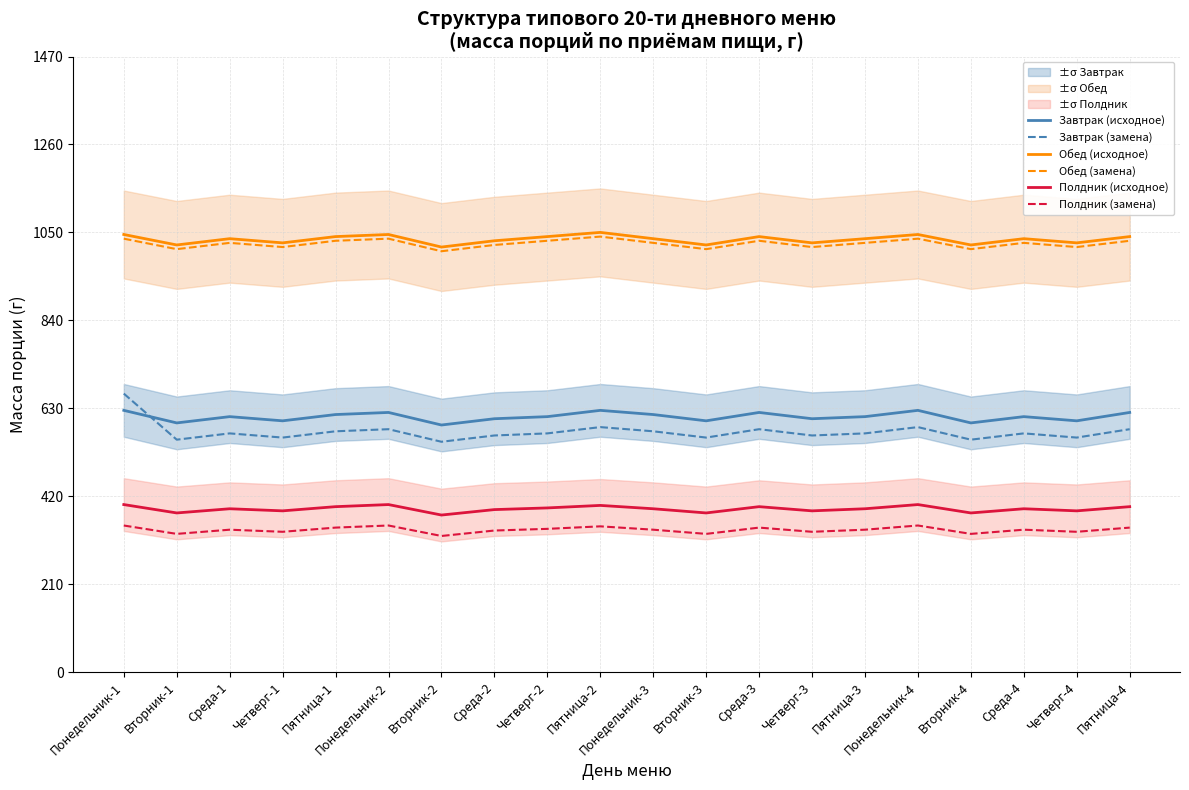

How many distinct data groups are displayed?

6